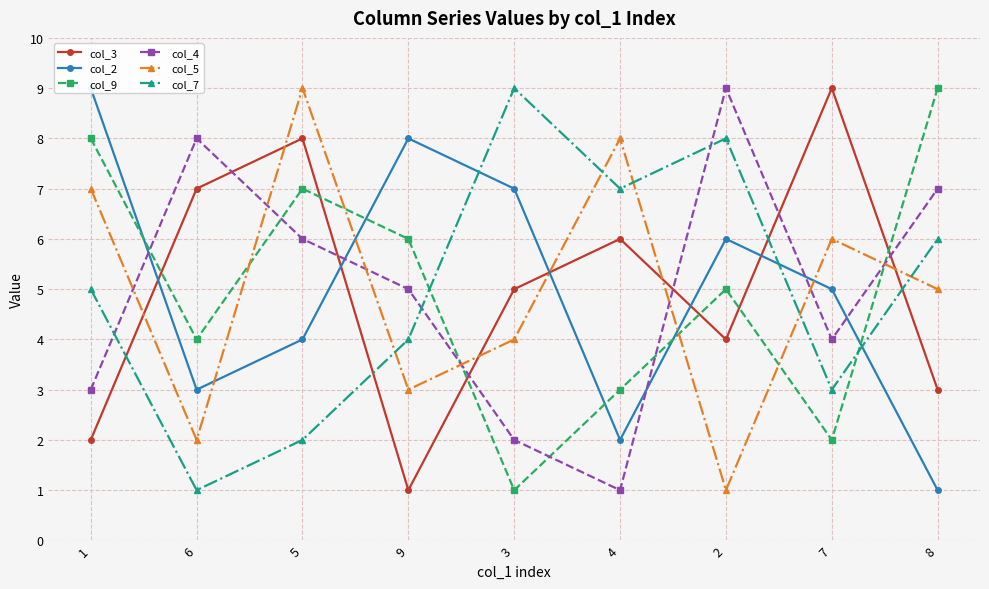

At which category is the sum across all series the highest?

5